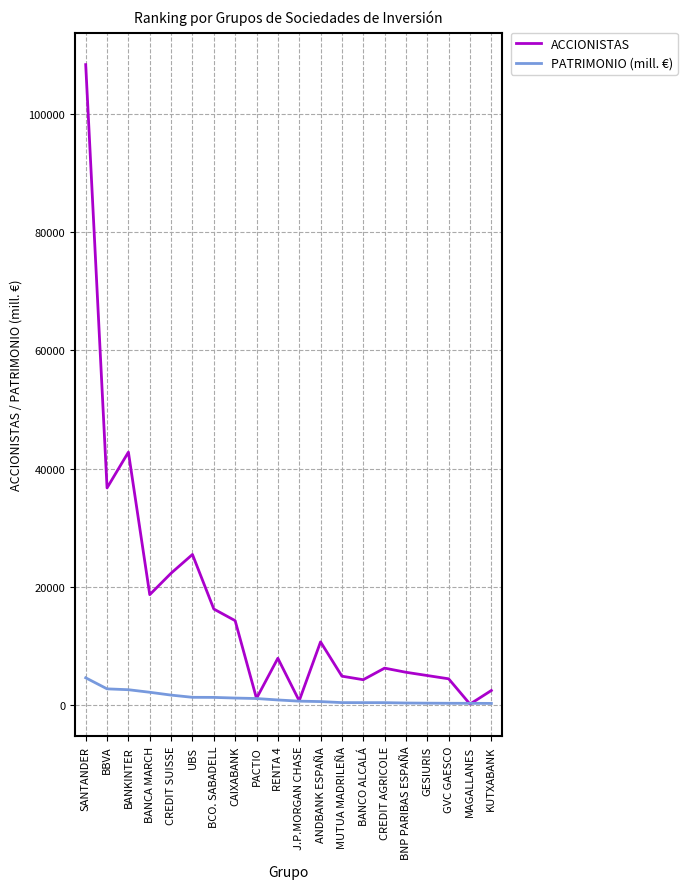

What value does the ACCIONISTAS series have at GESIURIS?

5002.0